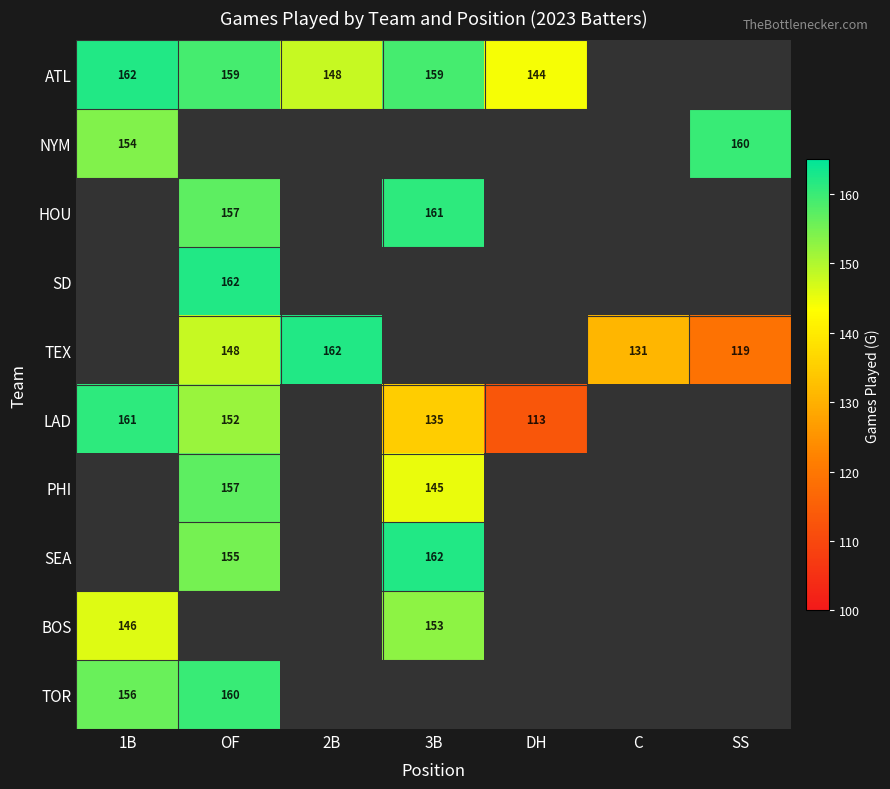

The value of LAD at 3B is 56. True or false?

False